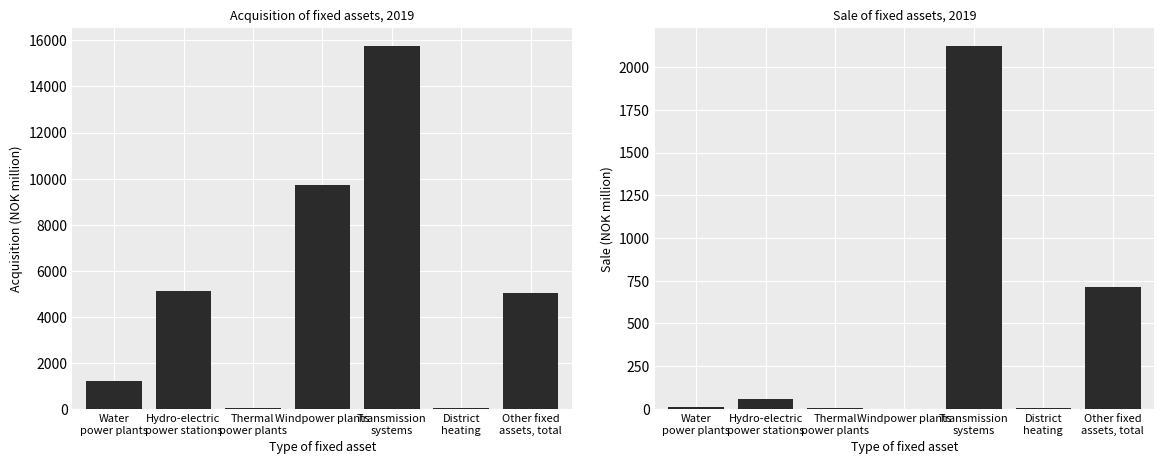

List the labels in order of Sale value, largest first.

Transmission
systems, Other fixed
assets, total, Hydro-electric
power stations, Water
power plants, Thermal
power plants, District
heating, Windpower plants